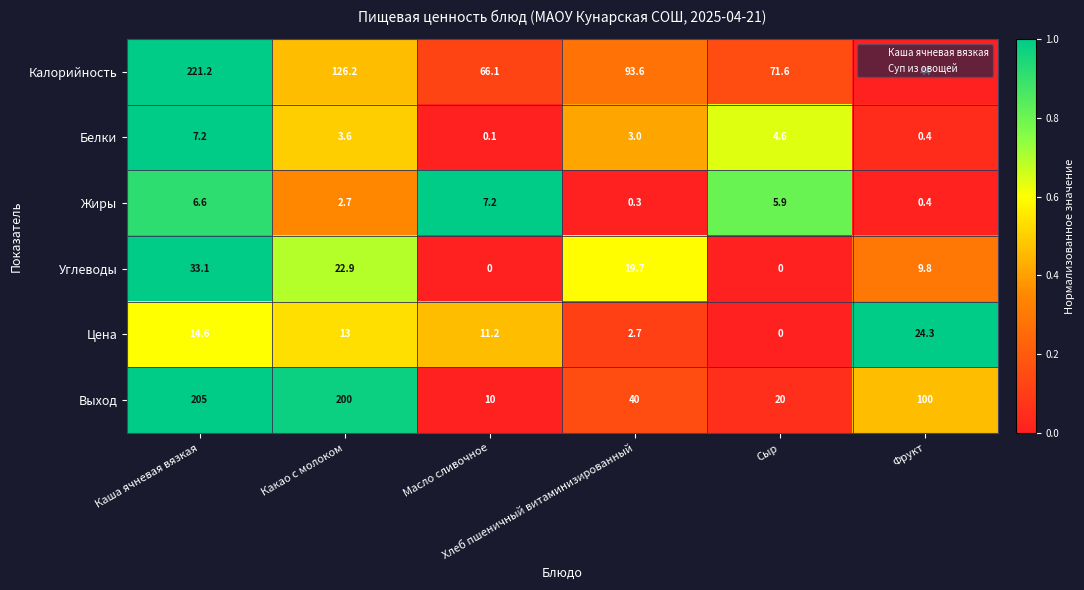

What is the average value of the Калорийность series?

103.8